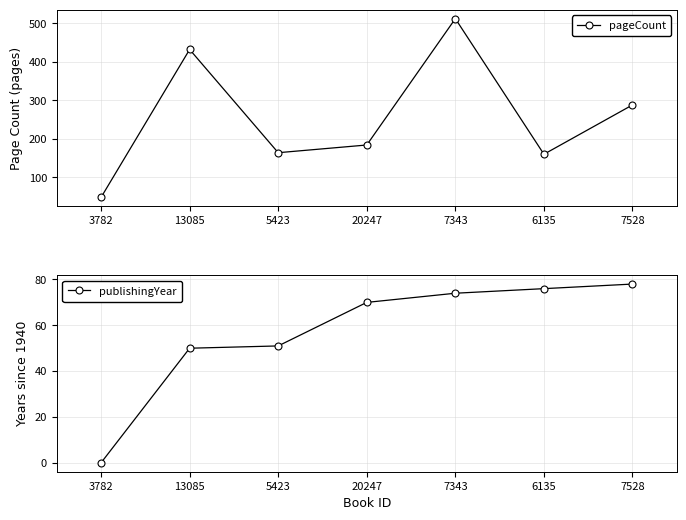

What is the total value across all series at 13085?

482